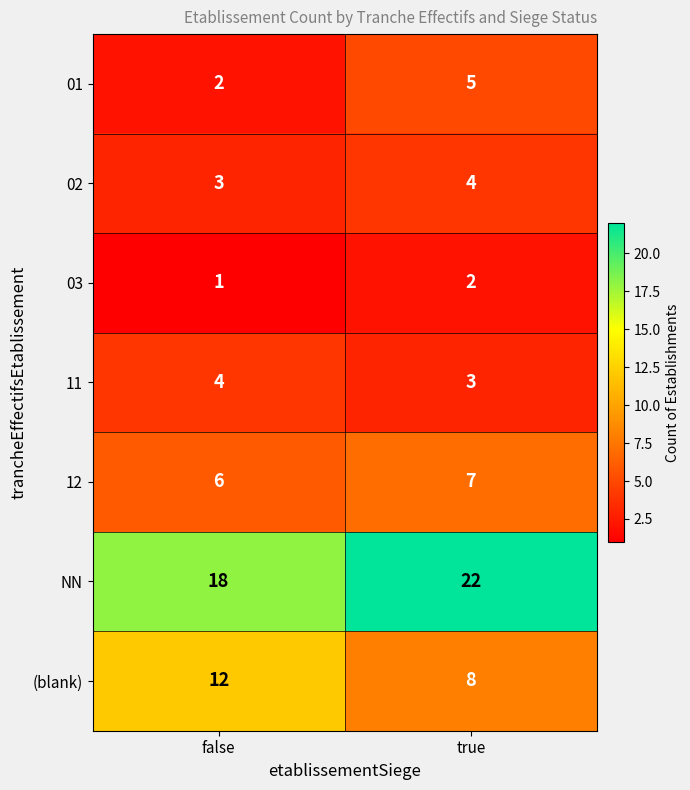

Reading right to left, transcribe all the data shown in this chart.

01: 5	2
02: 4	3
03: 2	1
11: 3	4
12: 7	6
NN: 22	18
(blank): 8	12